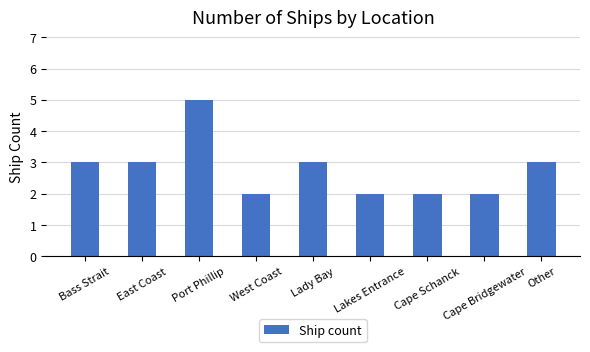

Which label corresponds to the largest value in the chart?

Port Phillip